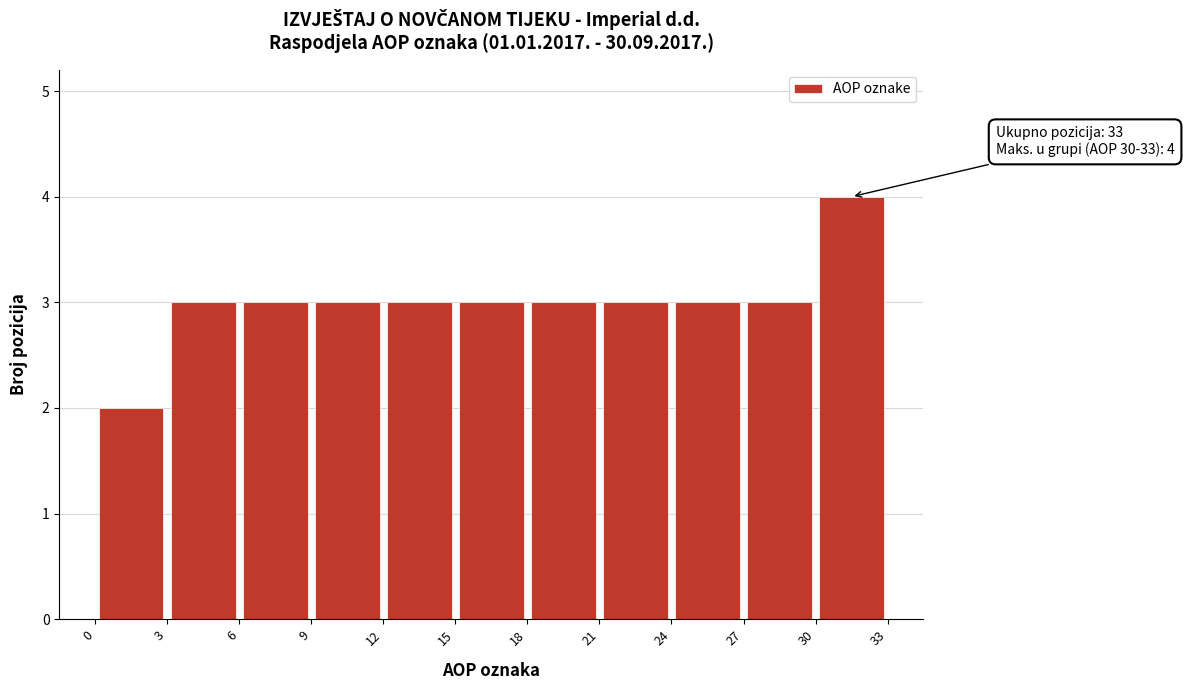

Which range on the x-axis has the tallest bar?

30 to 33